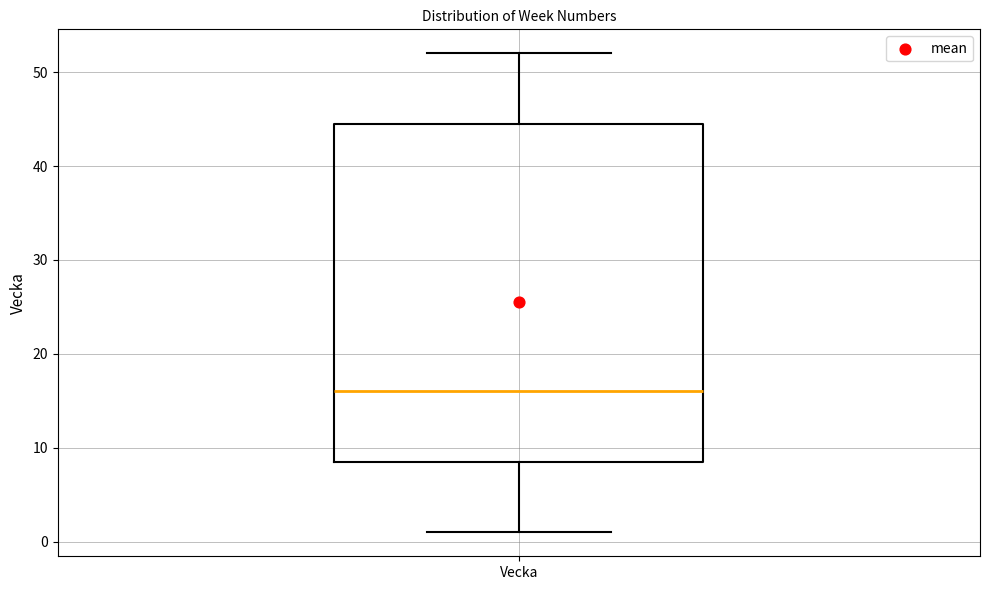

Transcribe this box plot: give where the median line is, the range the box spans, and where the two whiskers end, as read against the y-axis. The values are not printed on the chart, so give them approximately, as read against the axis.

median 16, box 9 to 45, whiskers 1 to 52